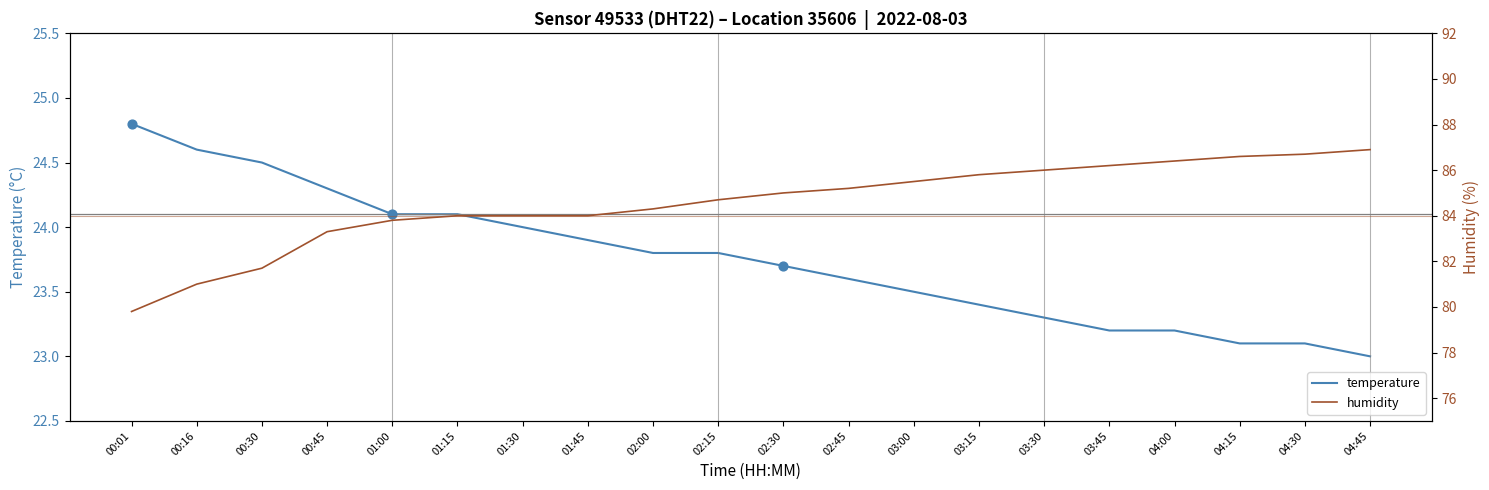

At which category is the sum across all series the highest?

04:45